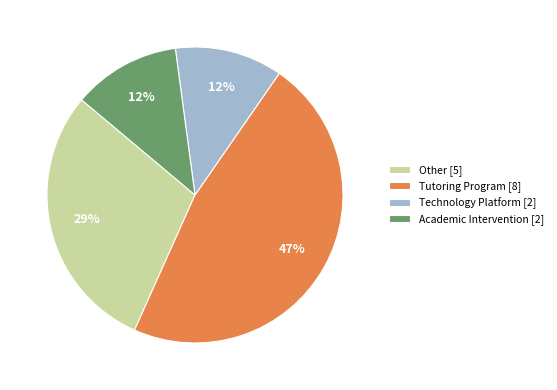

The Tutoring Program [8] slice represents 52% of the pie. True or false?

False